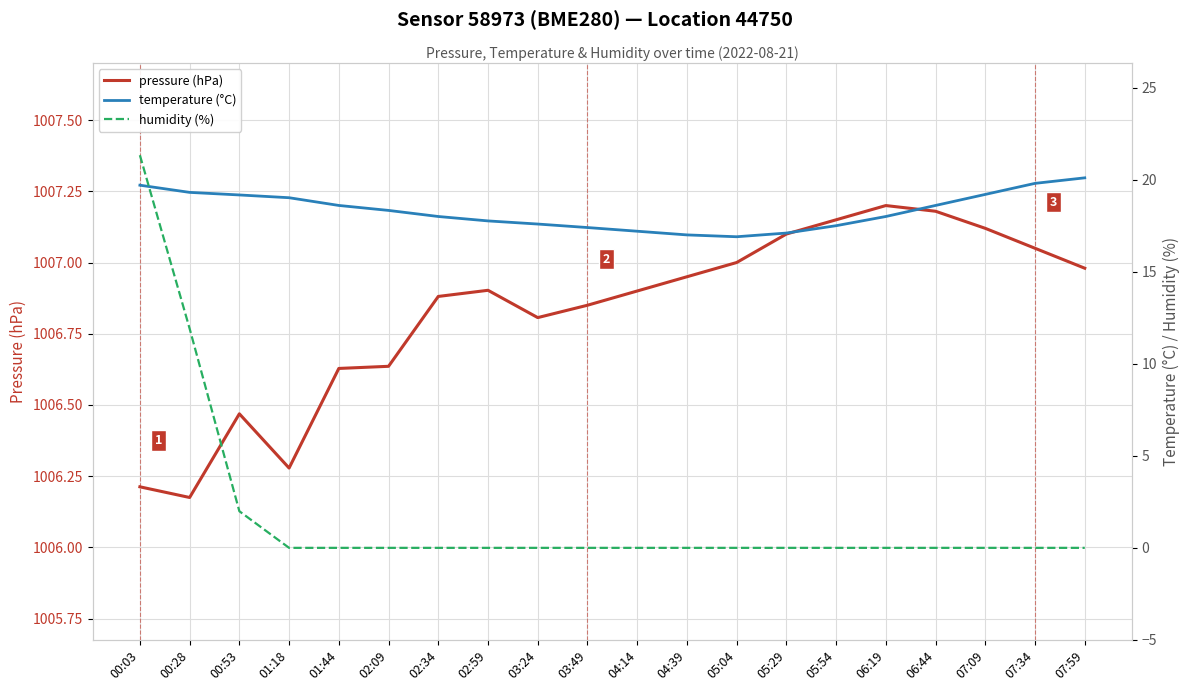

At how many categories does at least one series exceed 584?

20